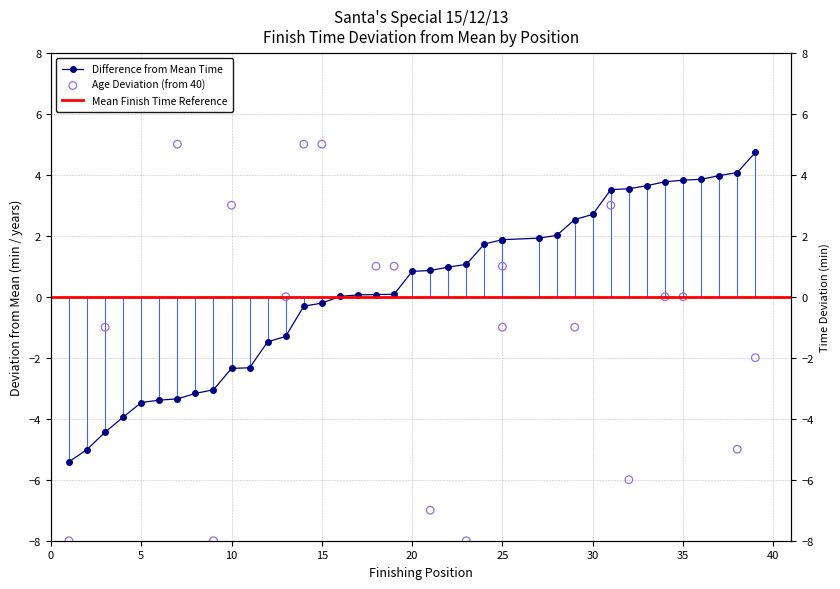

At how many categories does at least one series exceed -15?

39